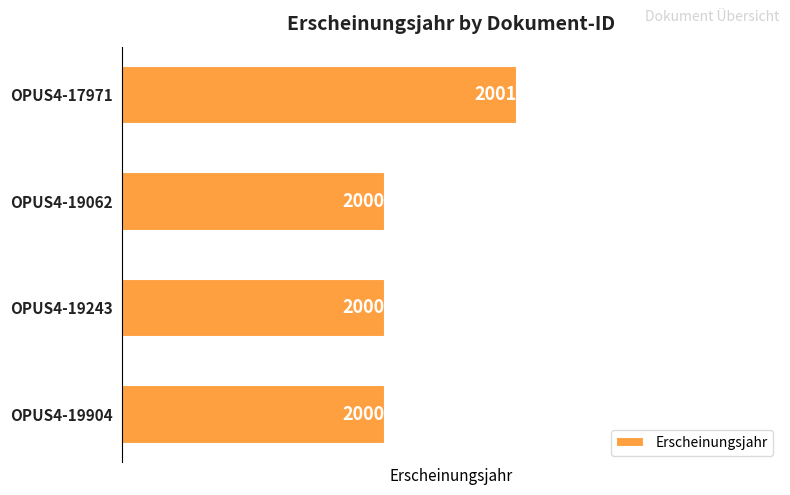

Reading bottom to top, list all the values displayed in this chart.

2000	2000	2000	2001